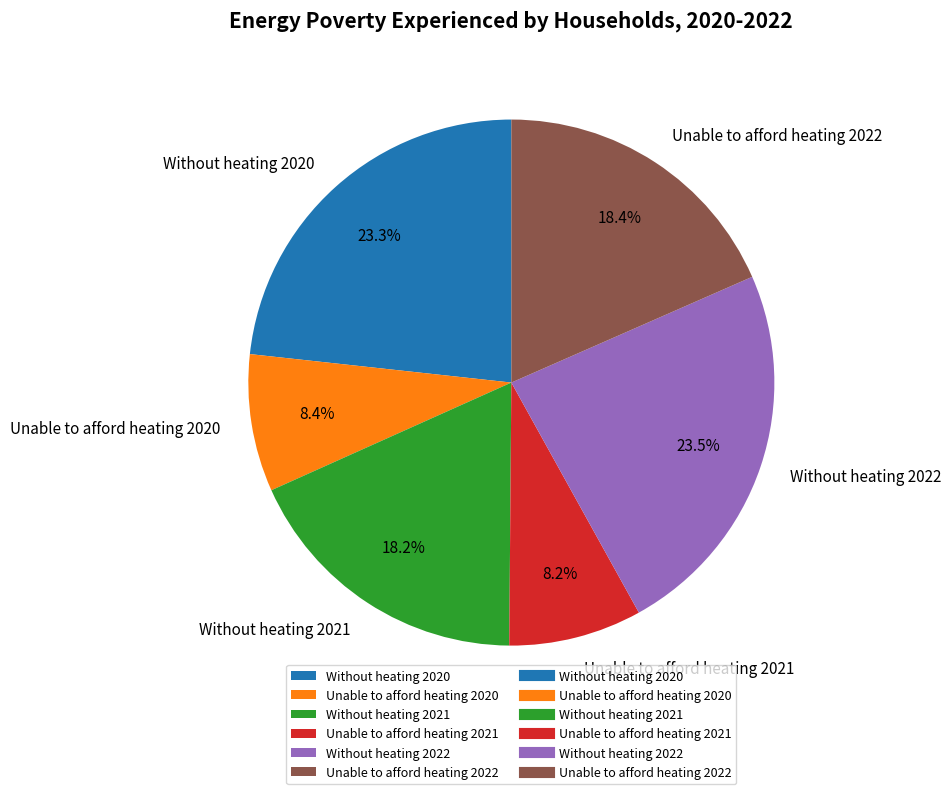

Does any single category account for the majority?

No